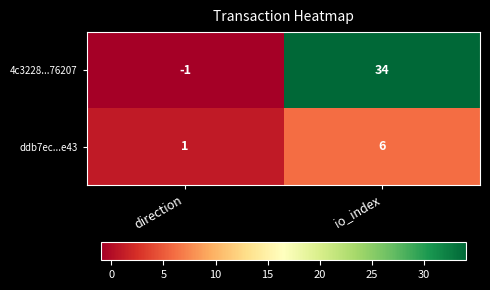

Rank the categories by ddb7ec...e43 value from highest to lowest.

io_index, direction